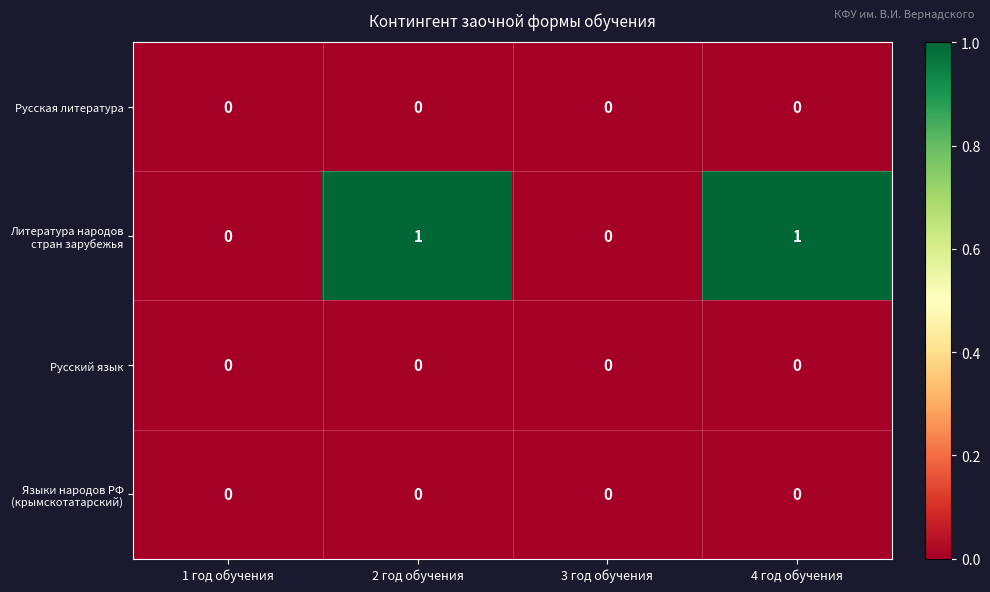

Which series has the largest range (max minus min)?

Литература народов стран зарубежья